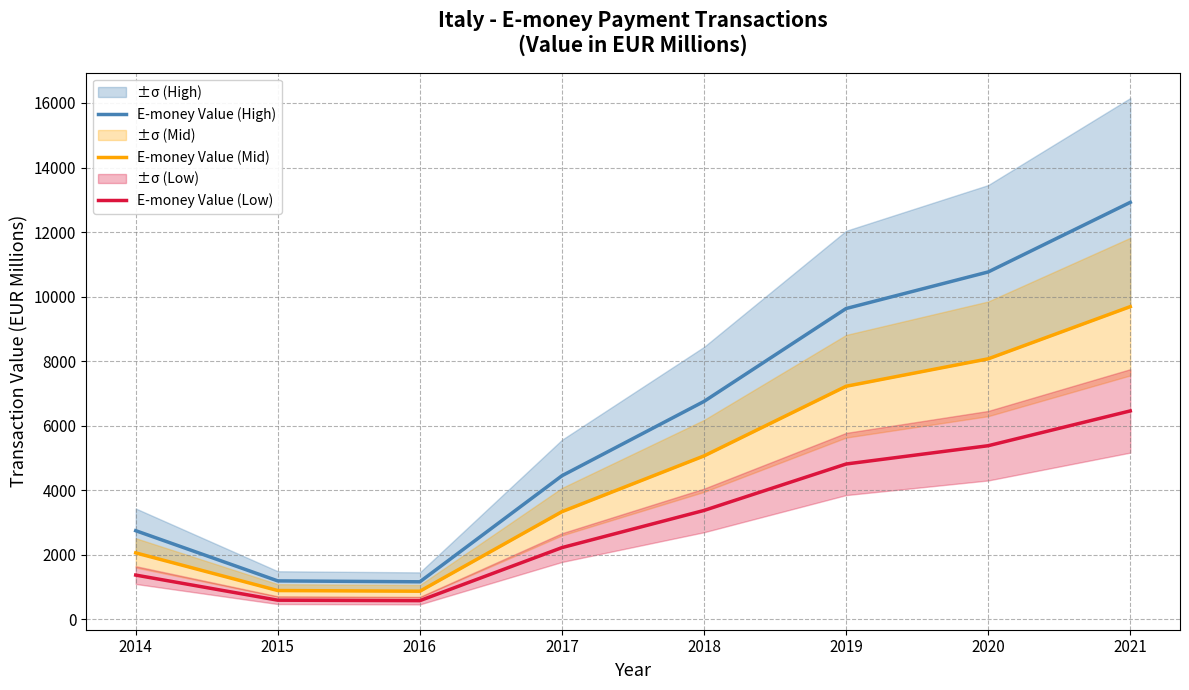

Count the number of data series in this chart.

3